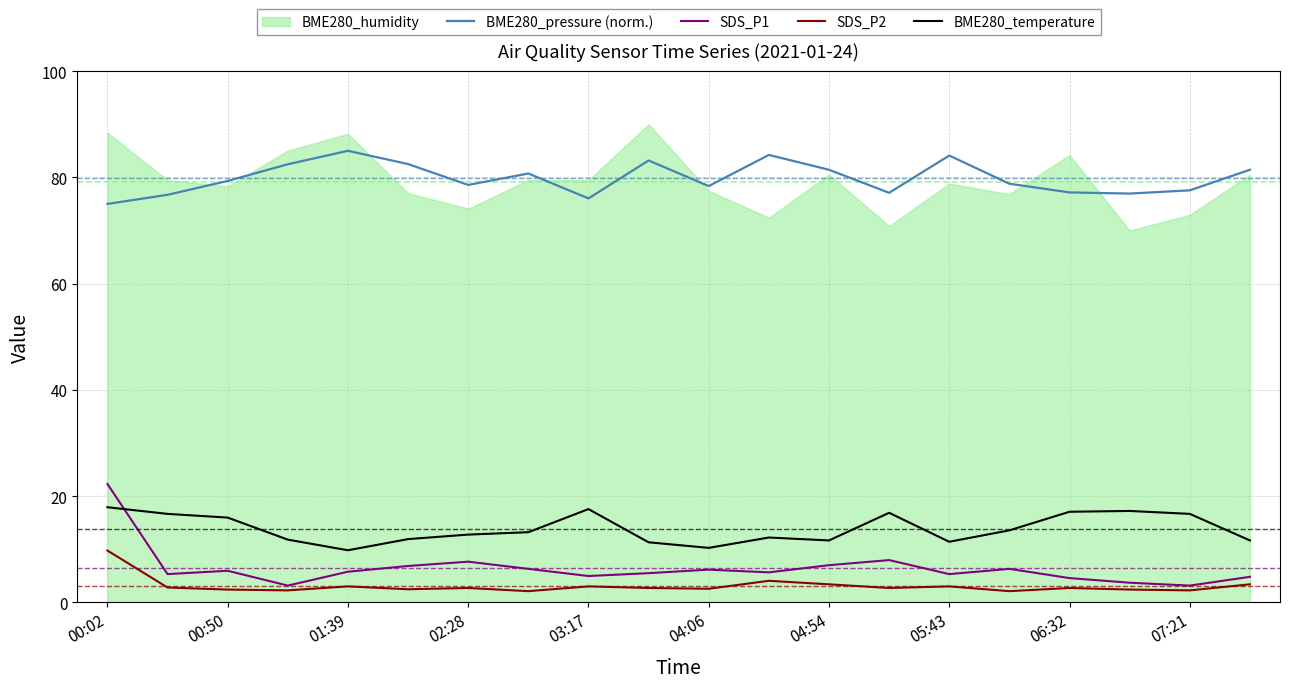

Does the chart have visible grid lines?

Yes